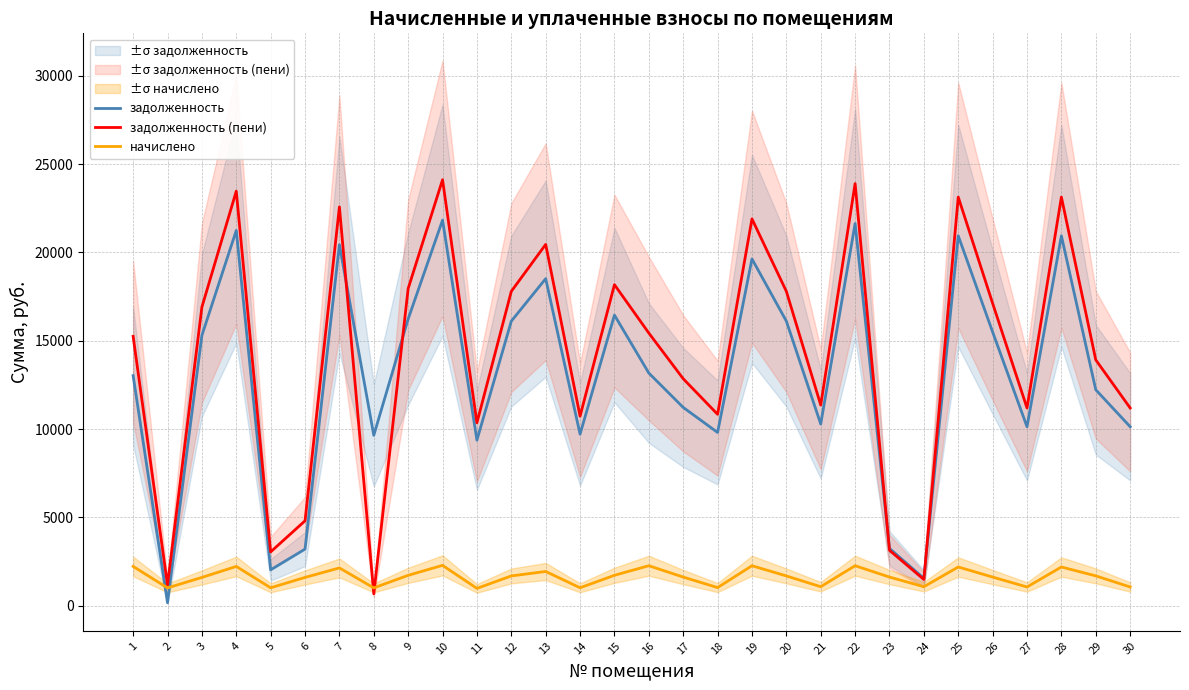

Between 19 and 30, which series saw the biggest shift?

задолженность (пени)